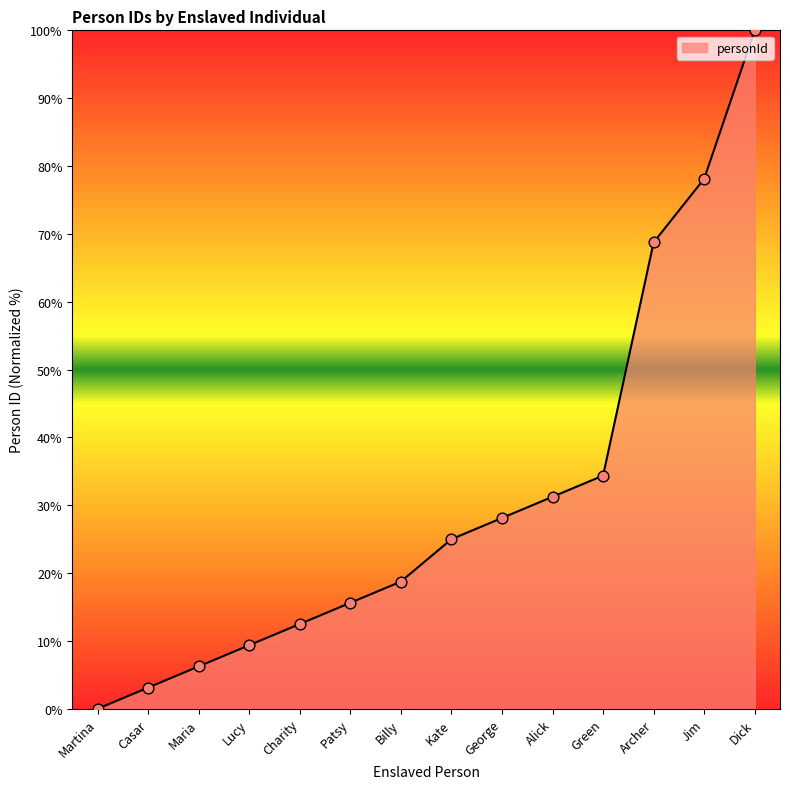

Between Patsy and Alick, which is larger?

Alick